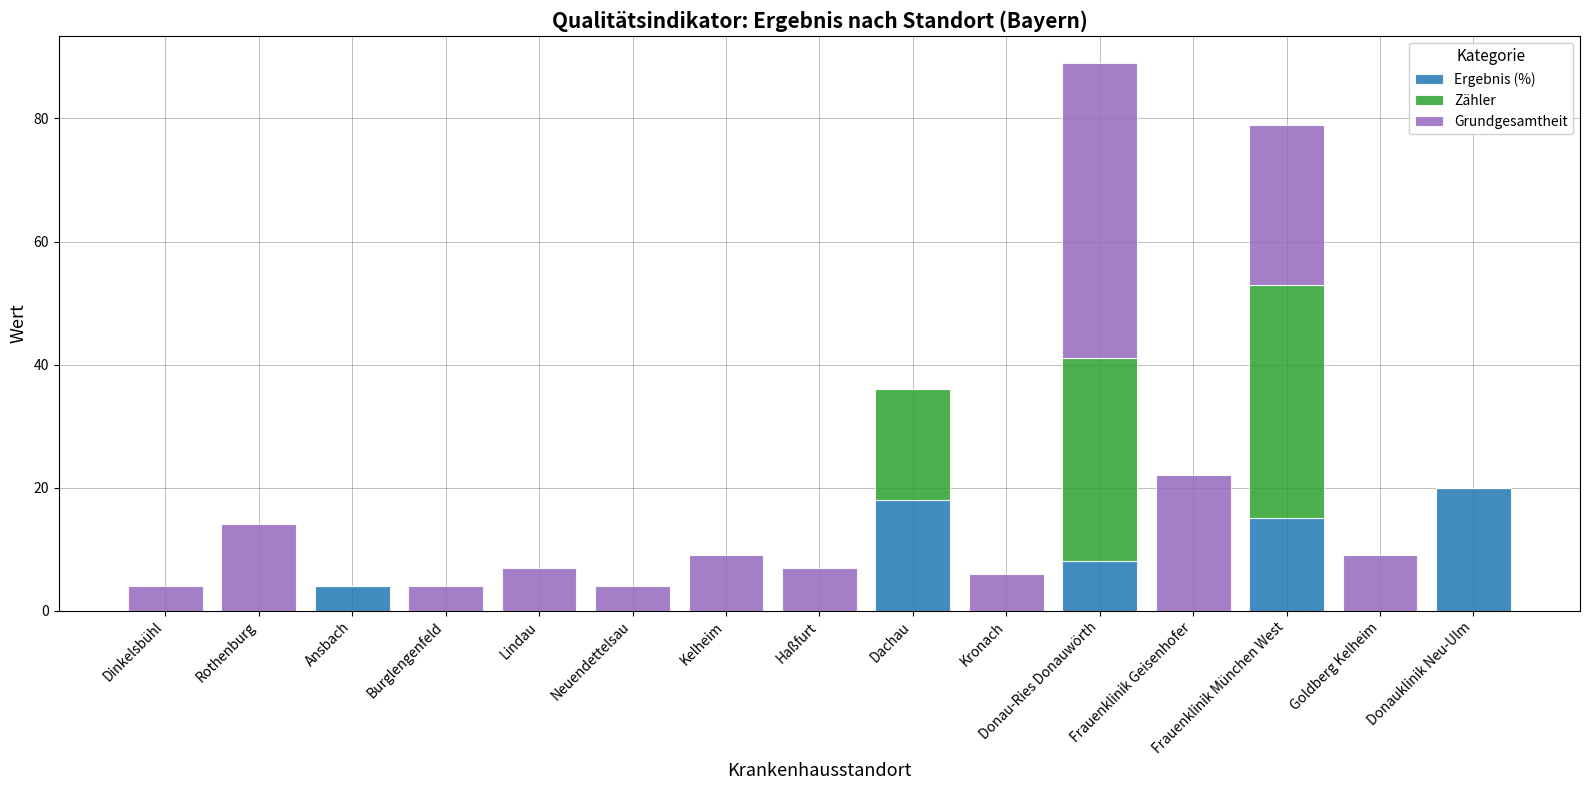

Are the bars grouped side by side (vs. stacked)?

No